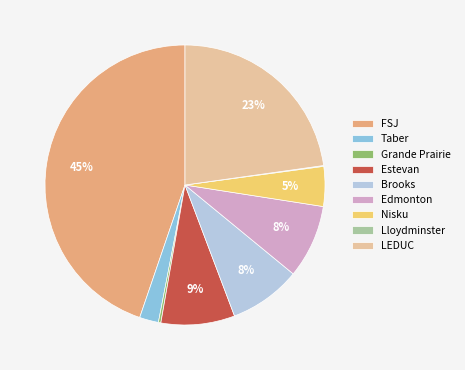

Is there a majority slice in this chart?

No